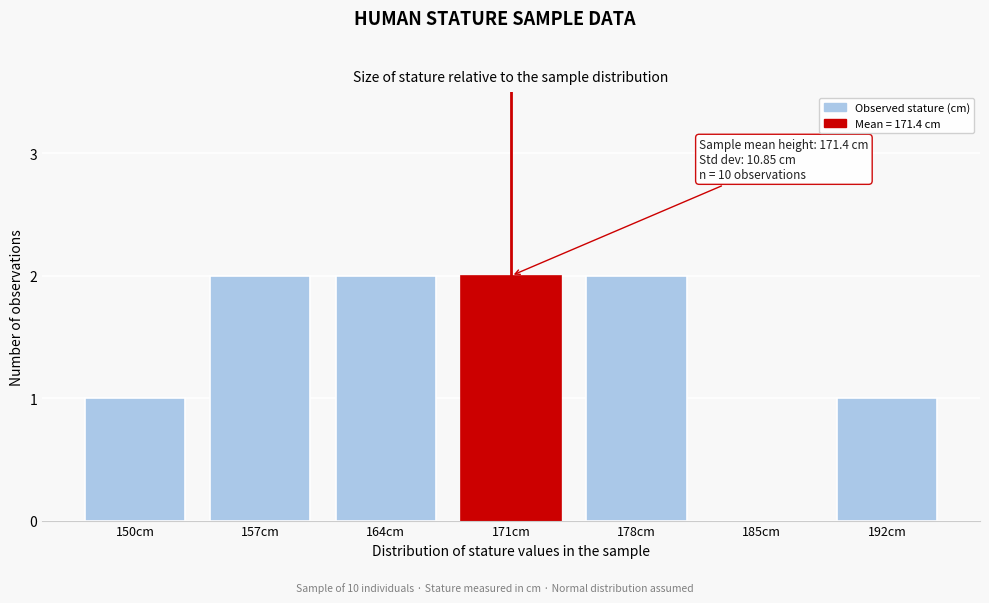

Reading right to left, extract all data points from this chart.

192cm=1	185cm=0	178cm=2	171cm=2	164cm=2	157cm=2	150cm=1